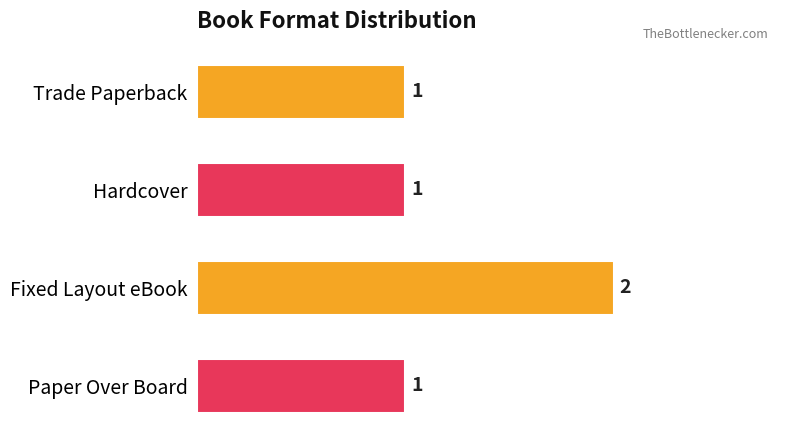

The value at Paper Over Board is 1. True or false?

True